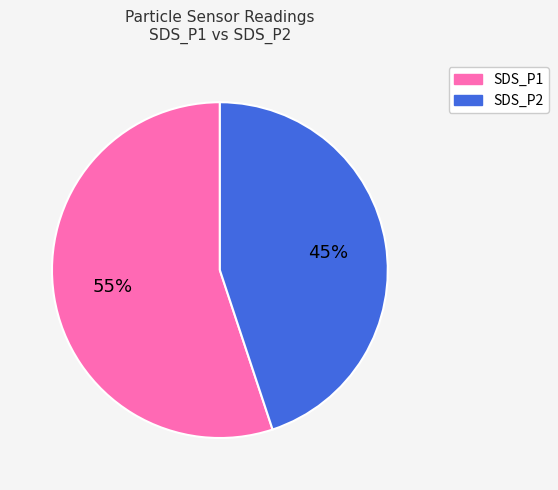

Is the sum of SDS_P2 and SDS_P1 greater than half?

Yes